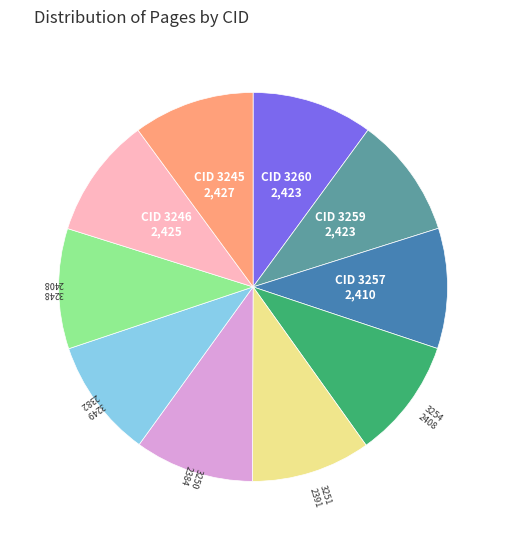

Is there a majority slice in this chart?

No